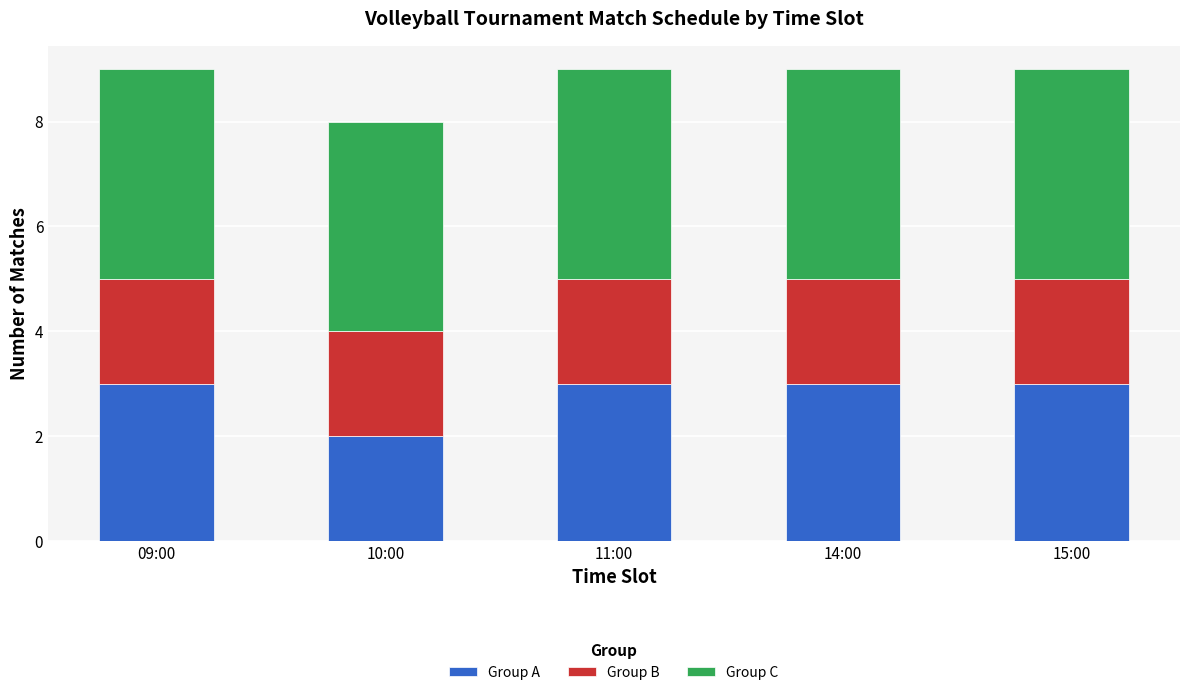

Reading left to right, list the values for the Group A series.

09:00=3	10:00=2	11:00=3	14:00=3	15:00=3